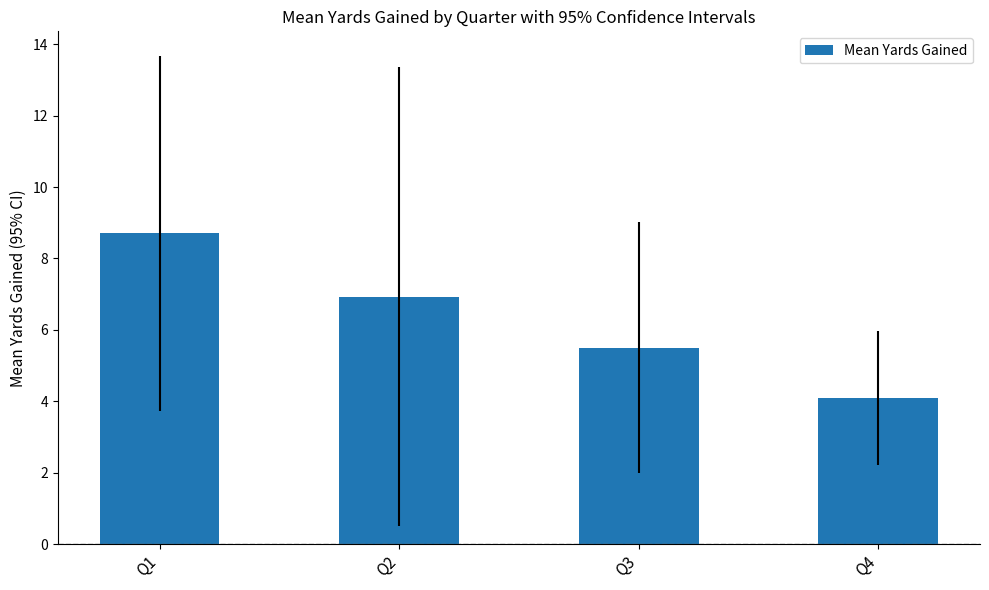

What value does the data have at Q2?

6.9